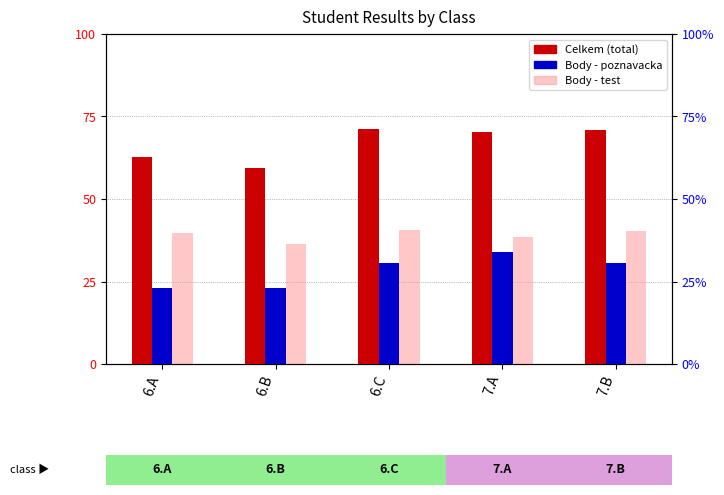

Reading left to right, extract all data points from this chart.

Celkem: 62.7	59.3	71.2	70.4	70.8
Body - poznavacka: 23.0	22.9	30.6	33.9	30.5
Body - test: 39.7	36.4	40.7	38.4	40.3